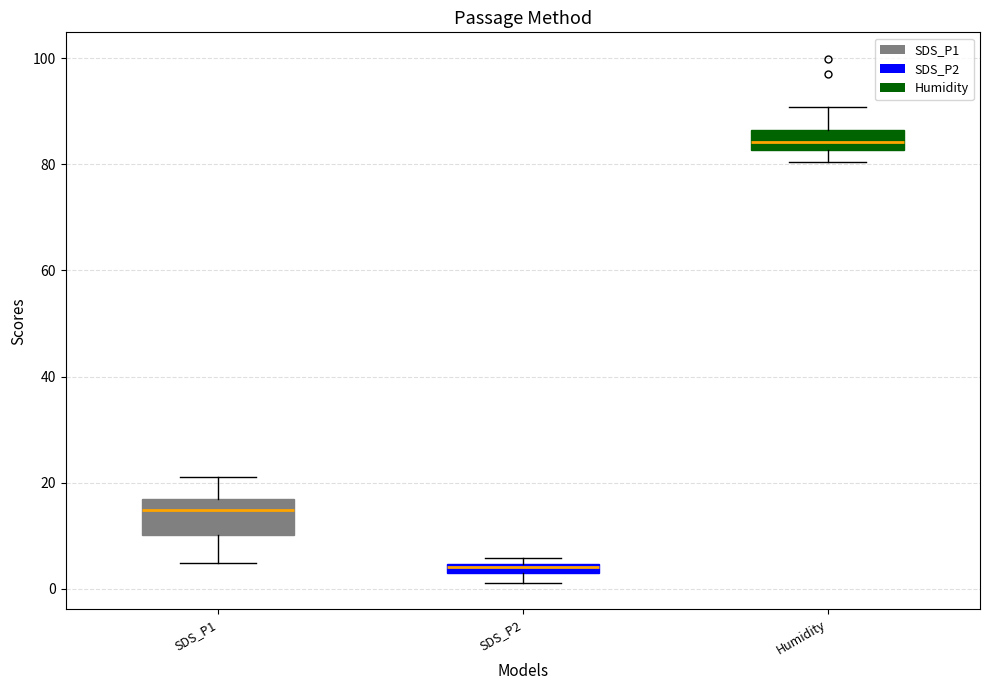

Which box has the highest median line?

Humidity